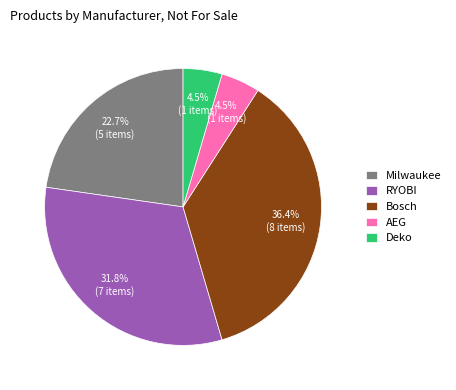

Combined, do Milwaukee and AEG account for over 50%?

No